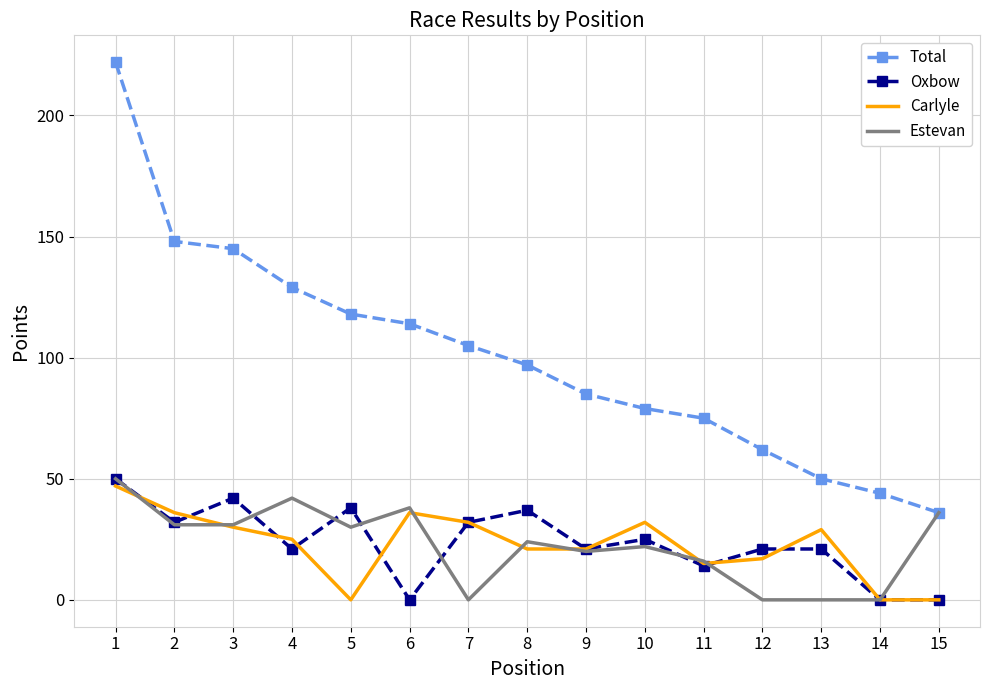

At which category does Carlyle reach its first local peak?

6